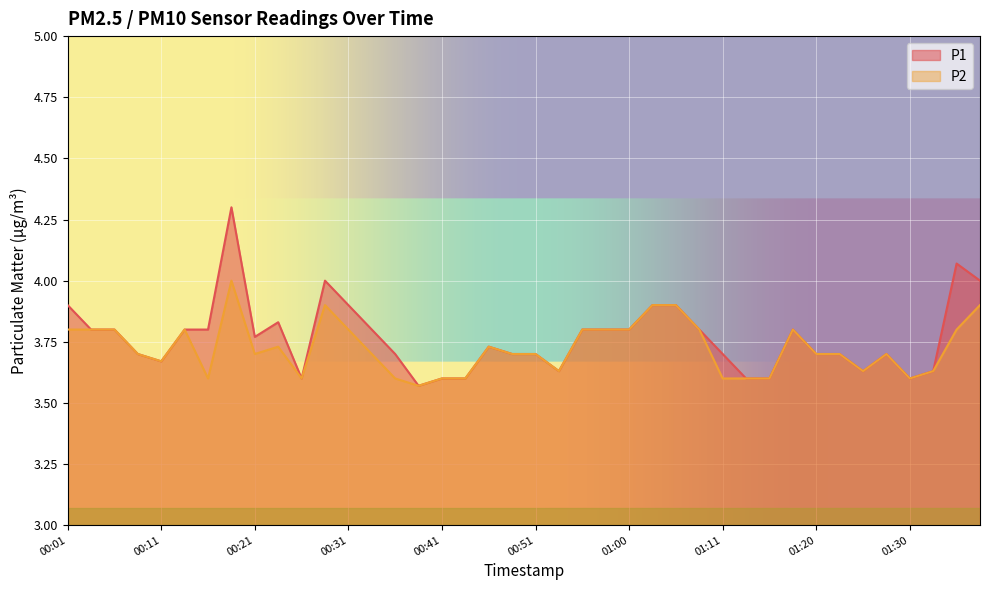

Which label corresponds to the smallest value in the chart?

00:38